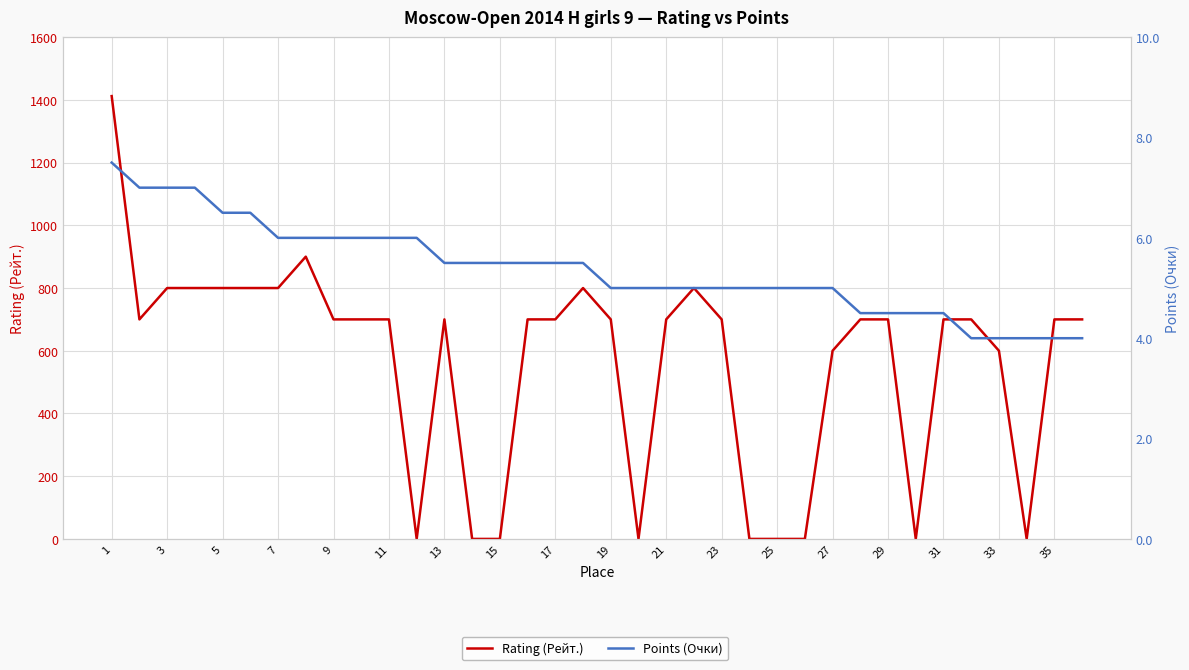

At which label does Rating (Рейт.) first exceed 700?

1